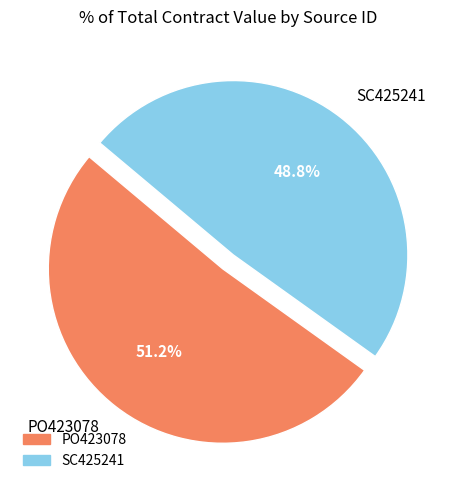

Is it true that PO423078 is 51% of the pie?

True